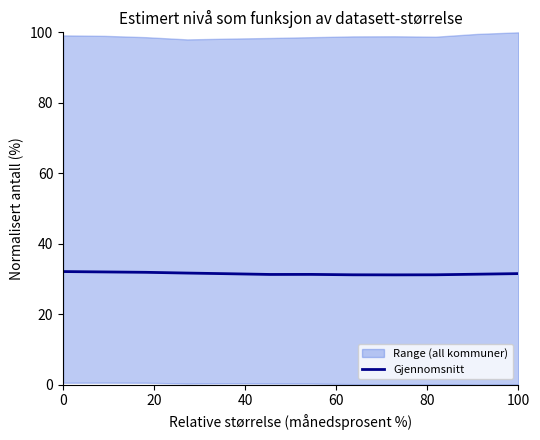

The value of Gjennomsnitt at 0 is 32.1. True or false?

True